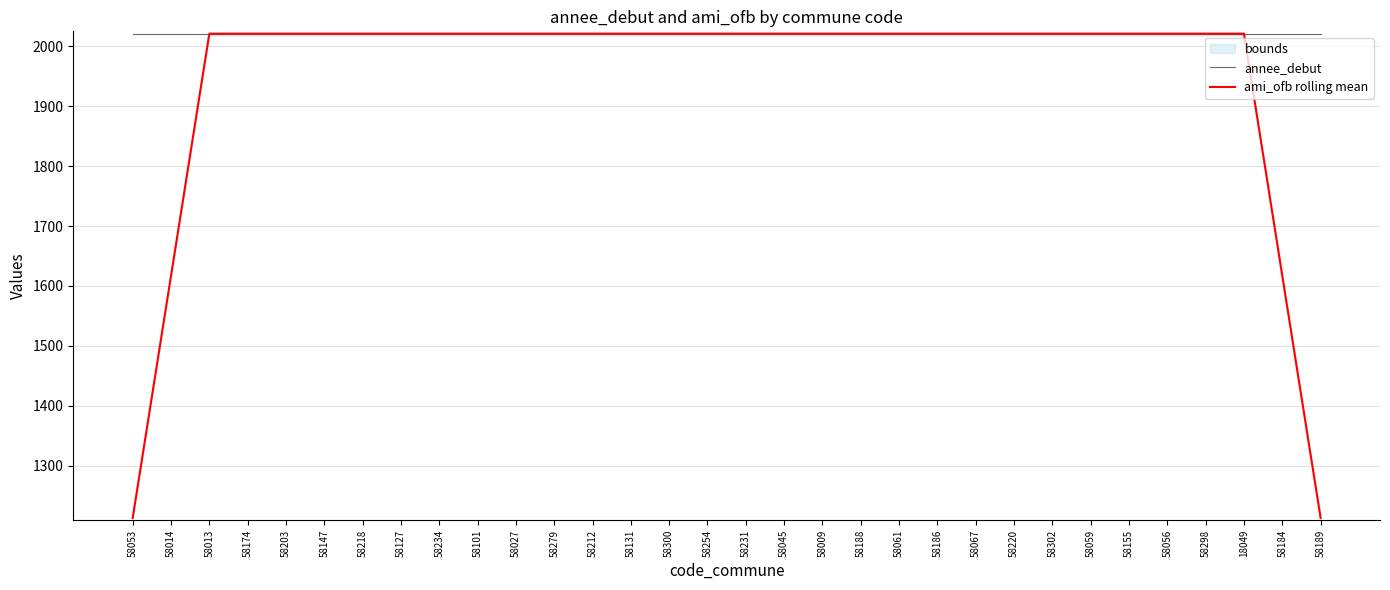

At how many categories does at least one series exceed 1299?

32